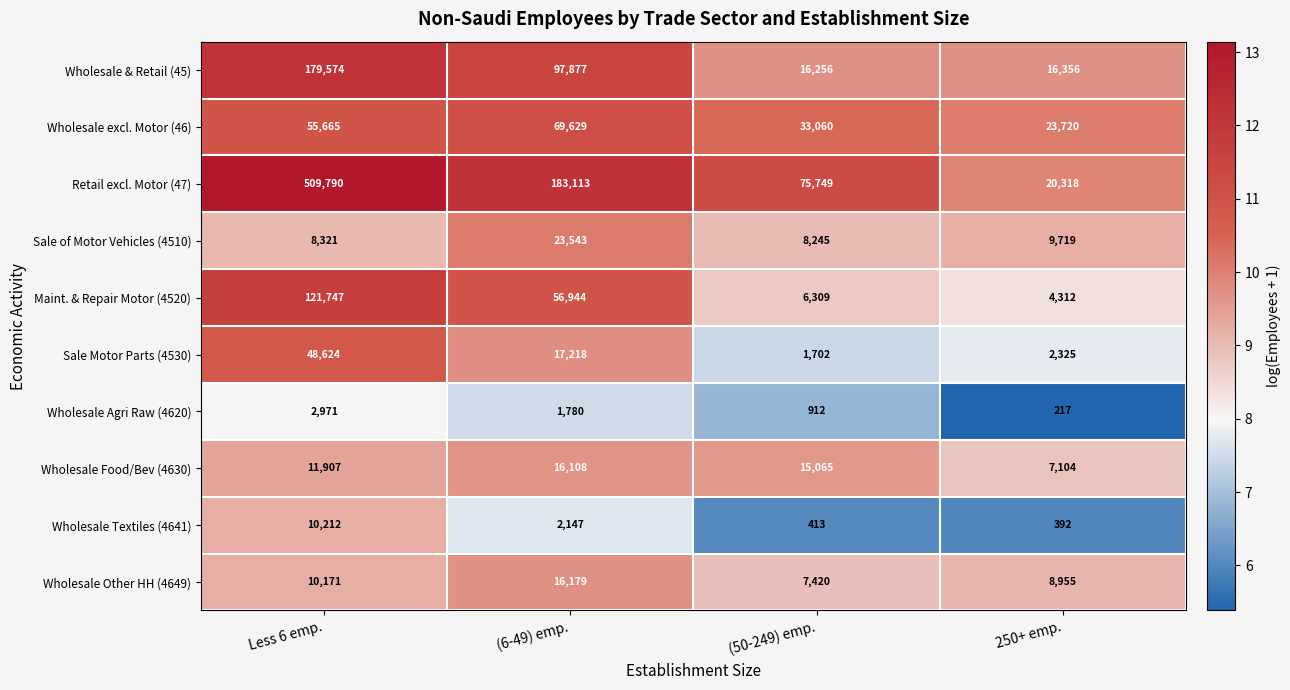

Count the Wholesale Agri Raw (4620) values in the range 912 to 2971.

3